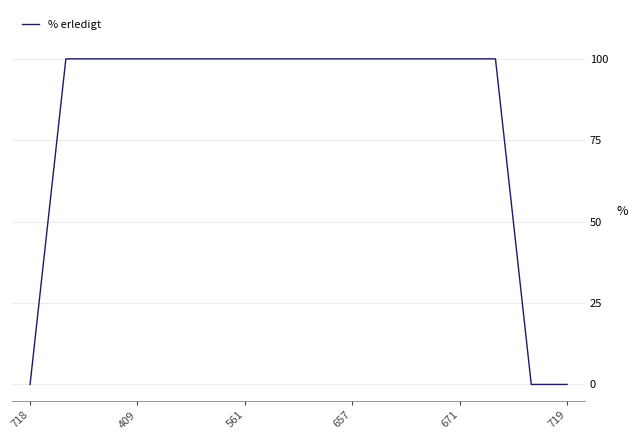

How many values are below 100?

3